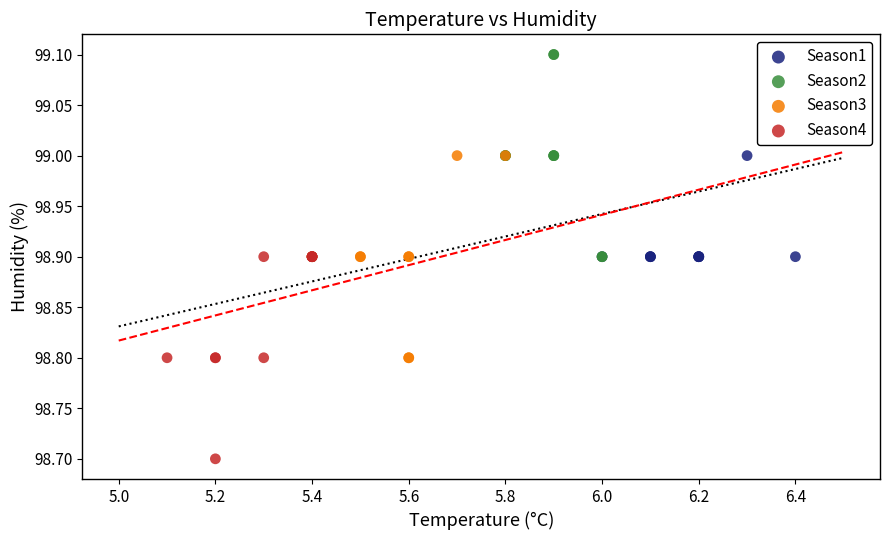

Which series contains the highest Y value?

Season2